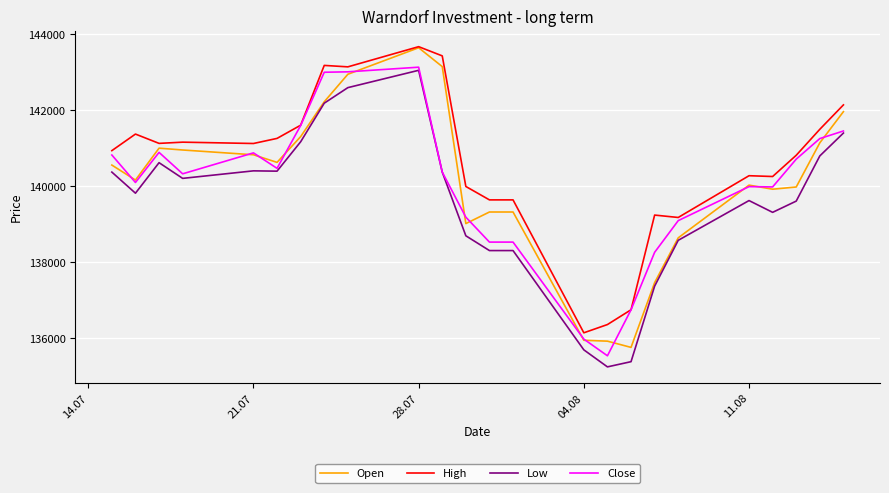

Which series has the largest total across all categories?

High